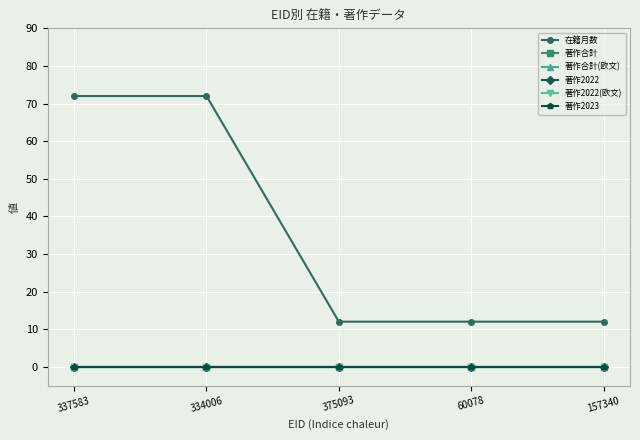

The 著作合計 series shows 0 at 157340. True or false?

True